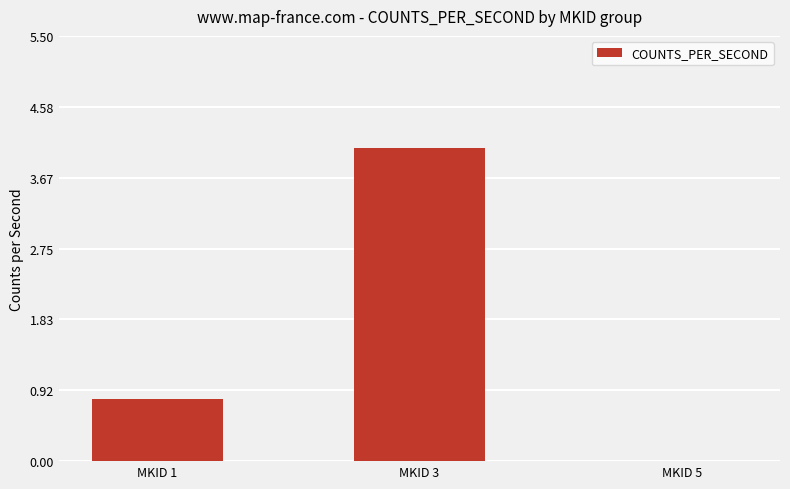

Which label corresponds to the largest value in the chart?

MKID 3